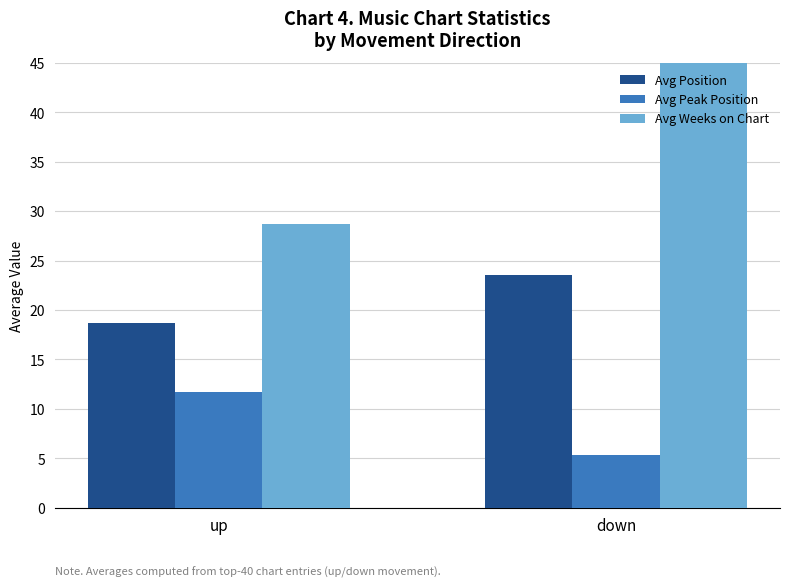

At how many categories does at least one series exceed 31?

1